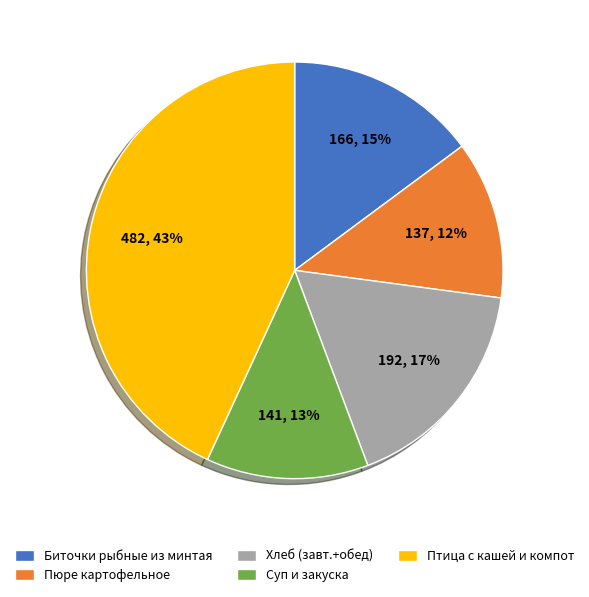

Is Суп и закуска the majority of the pie?

No